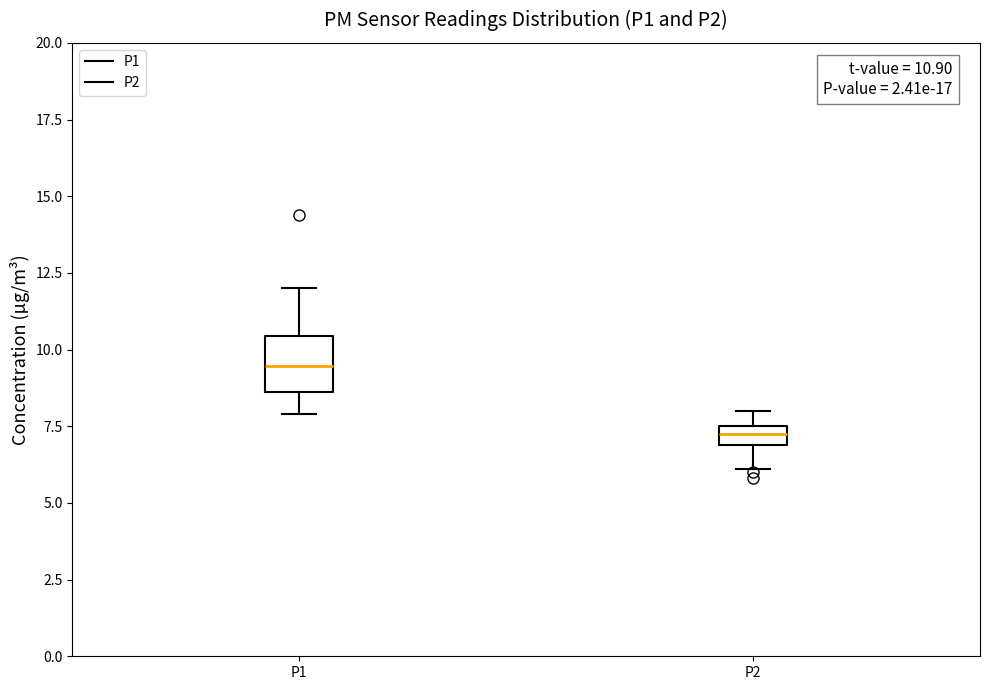

Comparing the boxes themselves (not the whiskers), which one is the tallest?

P1